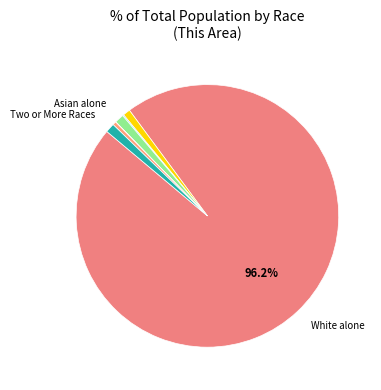

What is the largest slice in the pie chart?

White alone